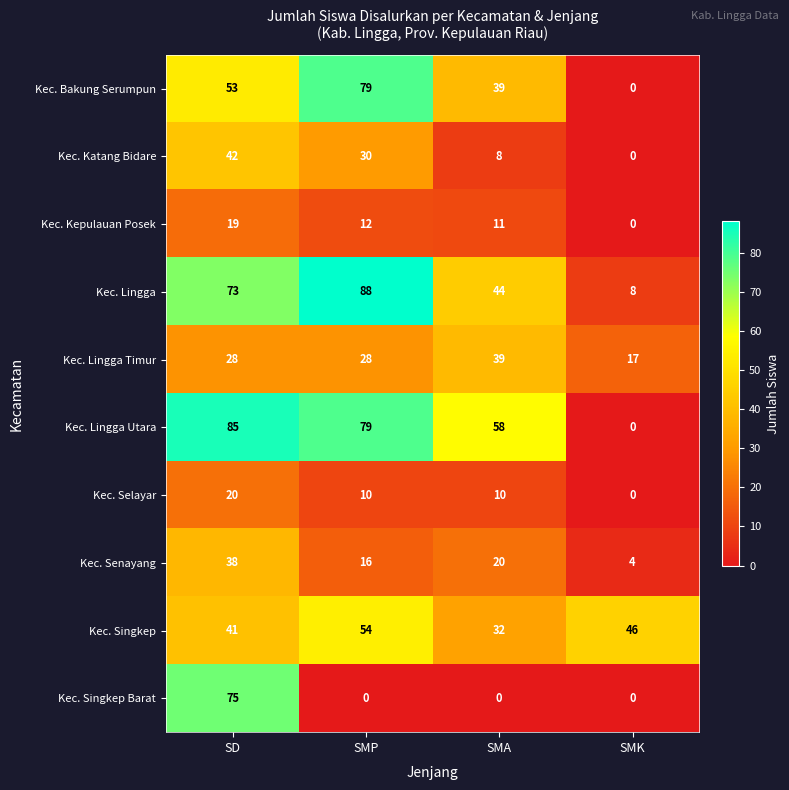

At which category is the sum across all series the highest?

SD